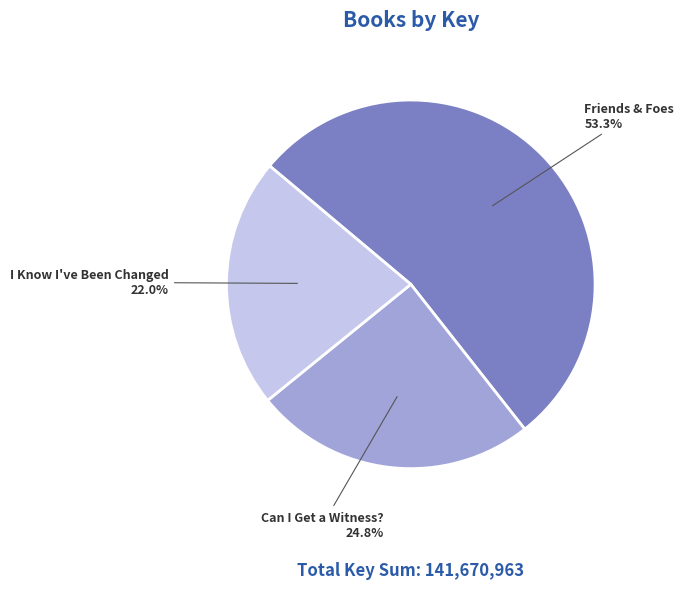

Do Friends & Foes and I Know I've Been Changed together represent more than half of the pie?

Yes